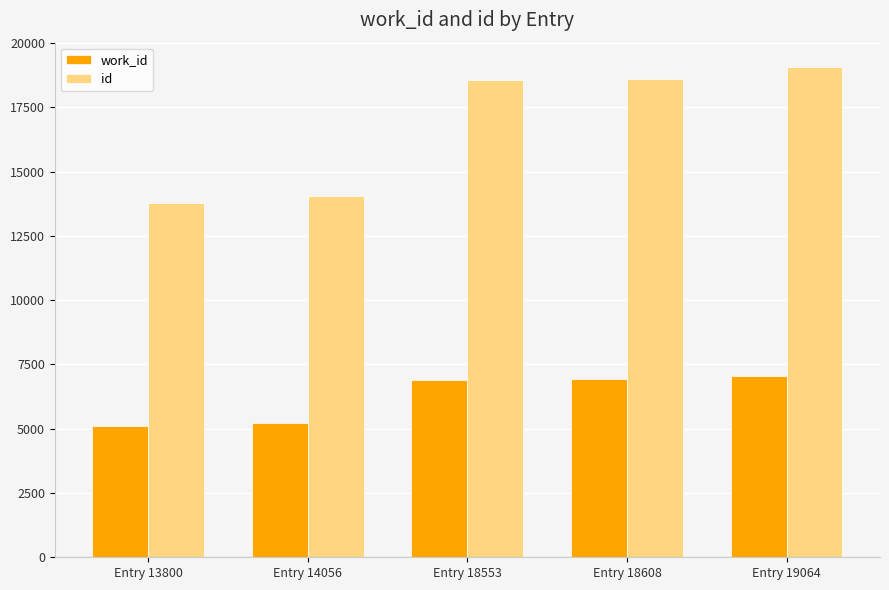

At Entry 13800, list the series in order from smallest to largest.

work_id, id